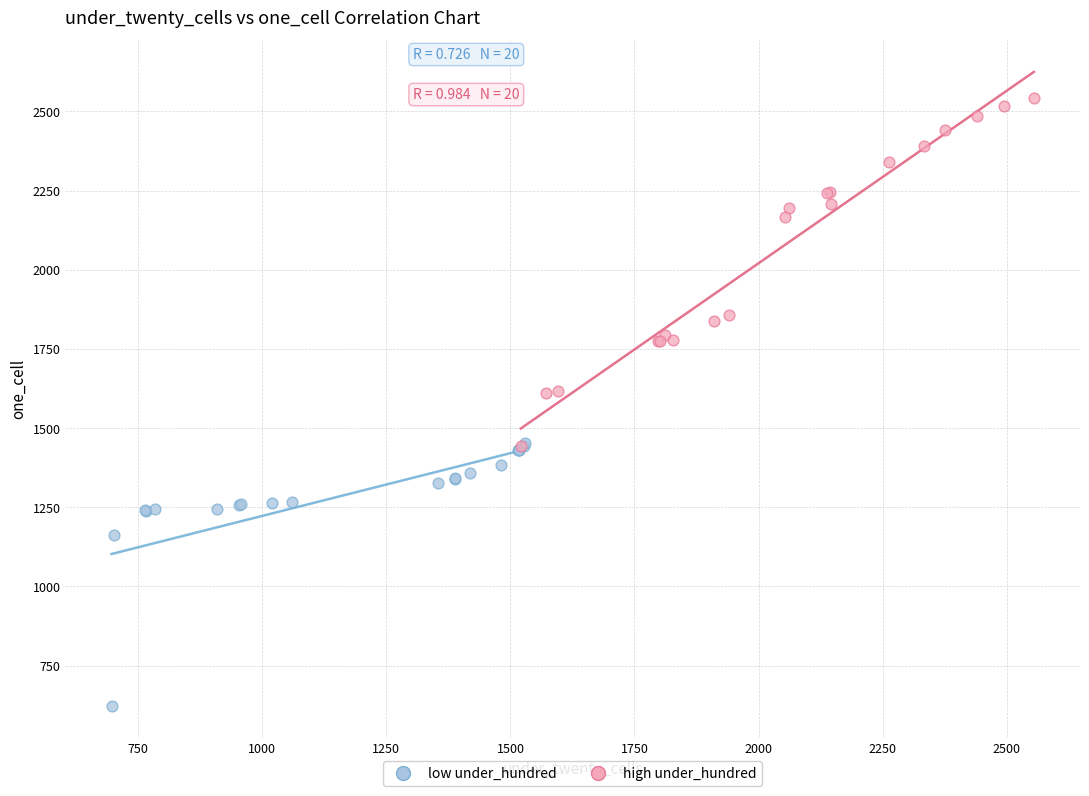

Which series has the largest Y range (max minus min)?

high under_hundred